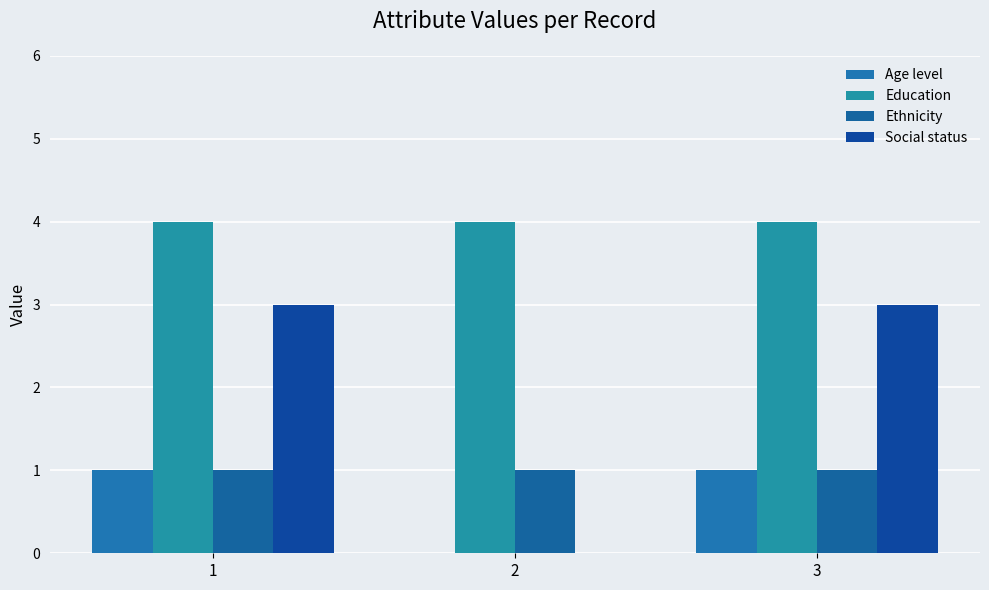

What is the sum of the Age level values at 3 and 2?

1